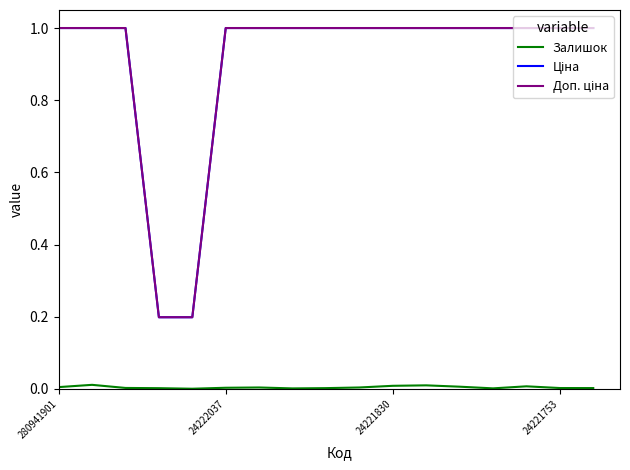

What is the maximum value shown in the chart?

1.0